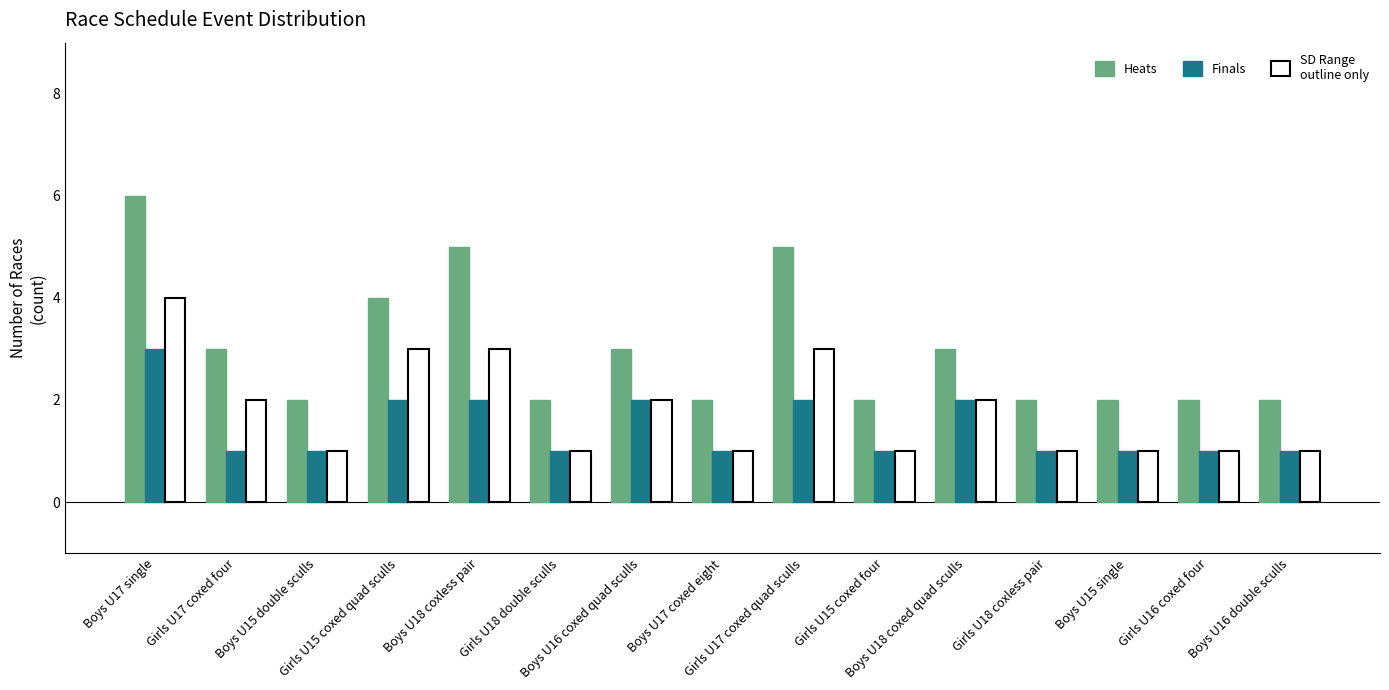

Reading left to right, what are all the values shown in this chart?

Heats: 6	3	2	4	5	2	3	2	5	2	3	2	2	2	2
Finals: 3	1	1	2	2	1	2	1	2	1	2	1	1	1	1
SD Range
(outline only): 4	2	1	3	3	1	2	1	3	1	2	1	1	1	1